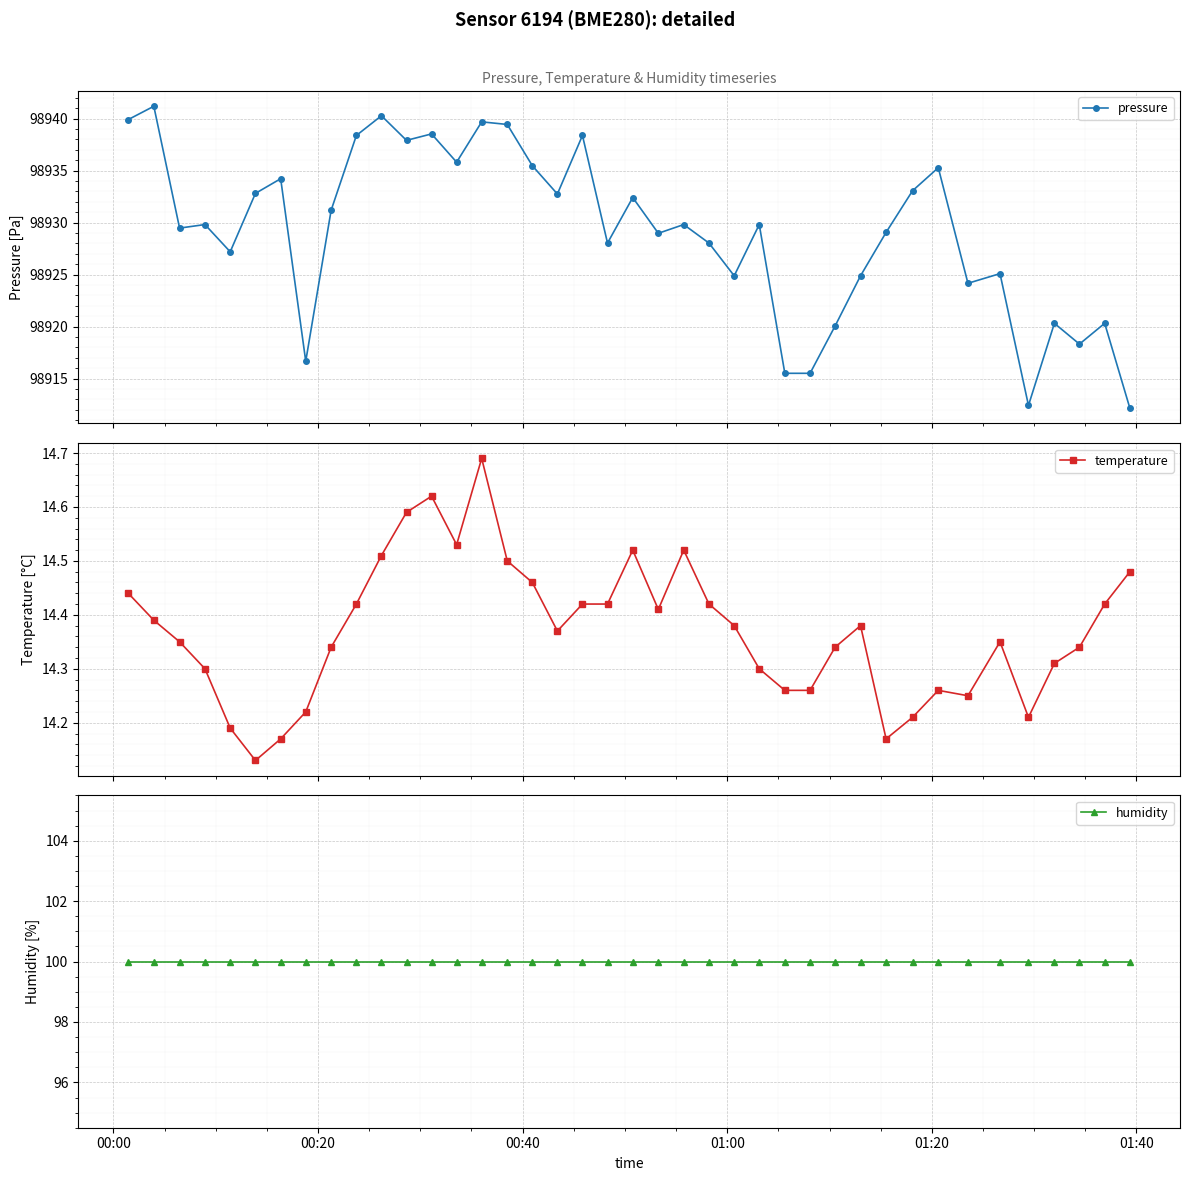

What is the maximum value for humidity?

100.0